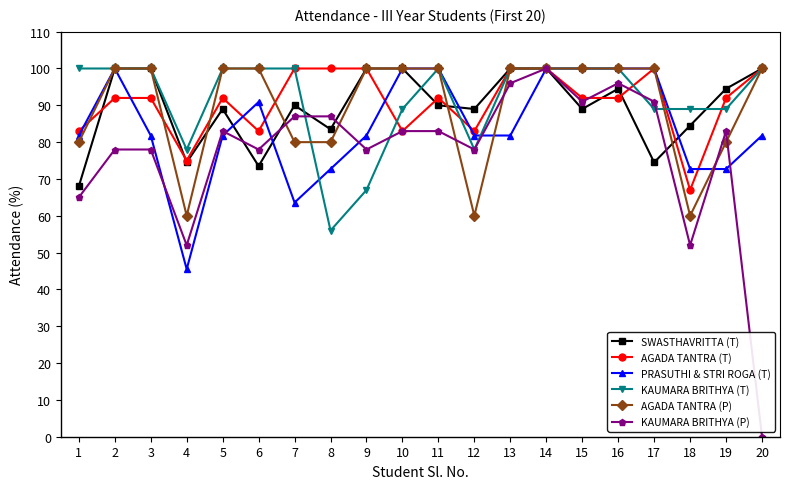

At how many categories does at least one series exceed 28?

20